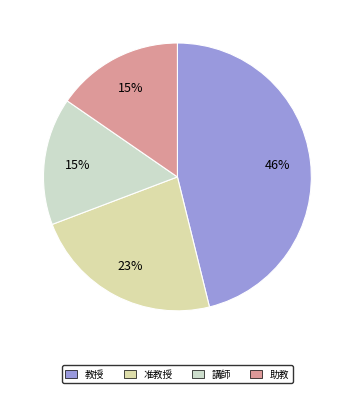

Count the number of slices in the pie.

4